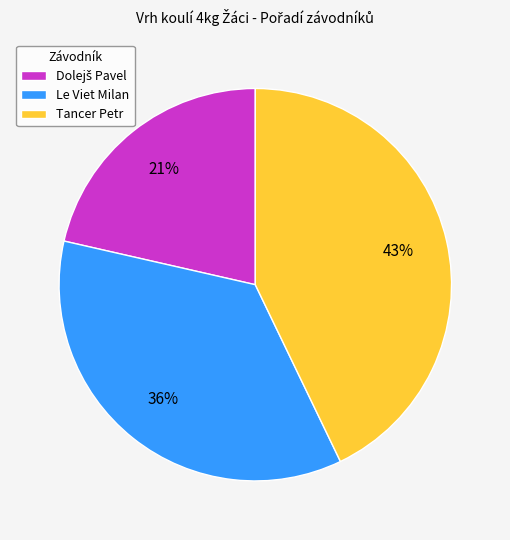

To the nearest percent, what percentage of the pie is Tancer Petr?

43%